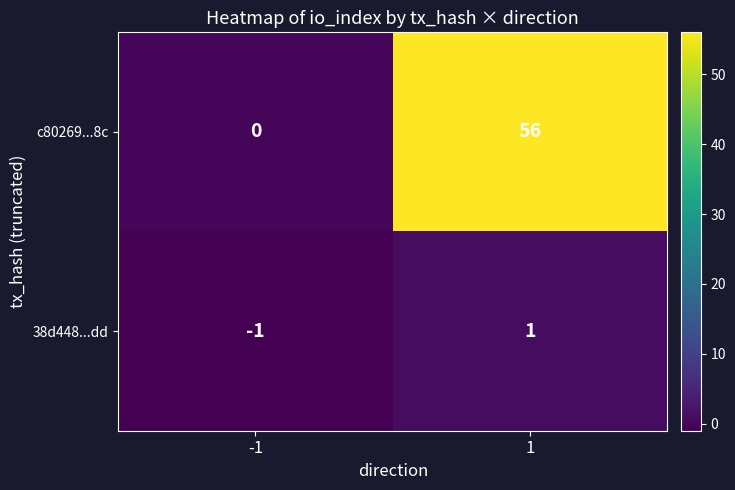

The value of 38d448...dd at -1 is -1. True or false?

True